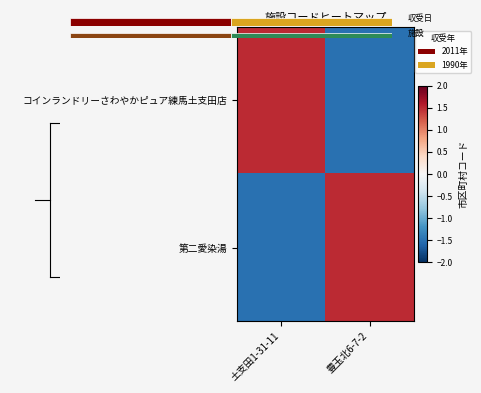

Is it true that 第二愛染湯 equals -1.5 at 土支田1-31-11?

True